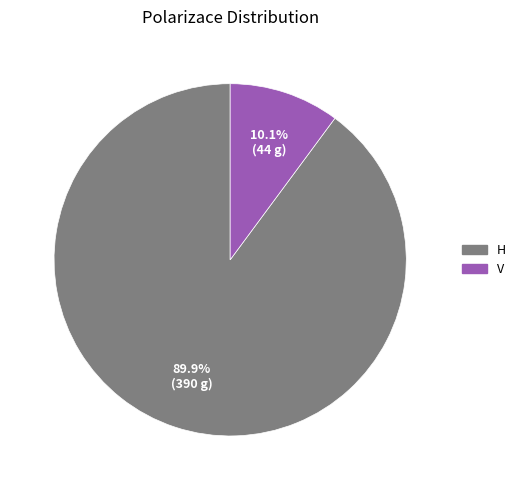

How many slices are in this pie chart?

2